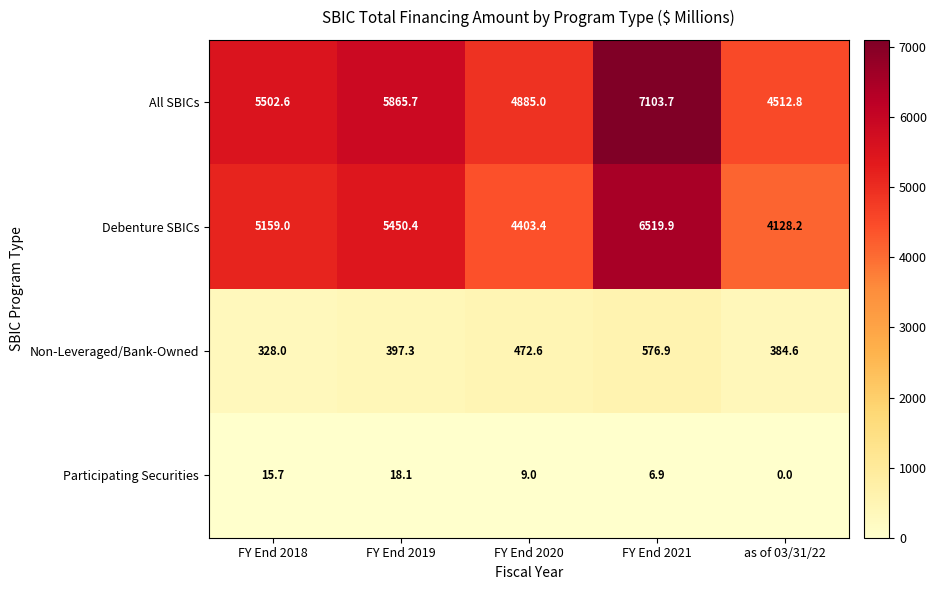

Reading left to right, extract all data points from this chart.

All SBICs: 5502.6	5865.7	4885.0	7103.7	4512.8
Debenture SBICs: 5159.0	5450.4	4403.4	6519.9	4128.2
Non-Leveraged/Bank-Owned: 328.0	397.3	472.6	576.9	384.6
Participating Securities: 15.7	18.1	9.0	6.9	0.0